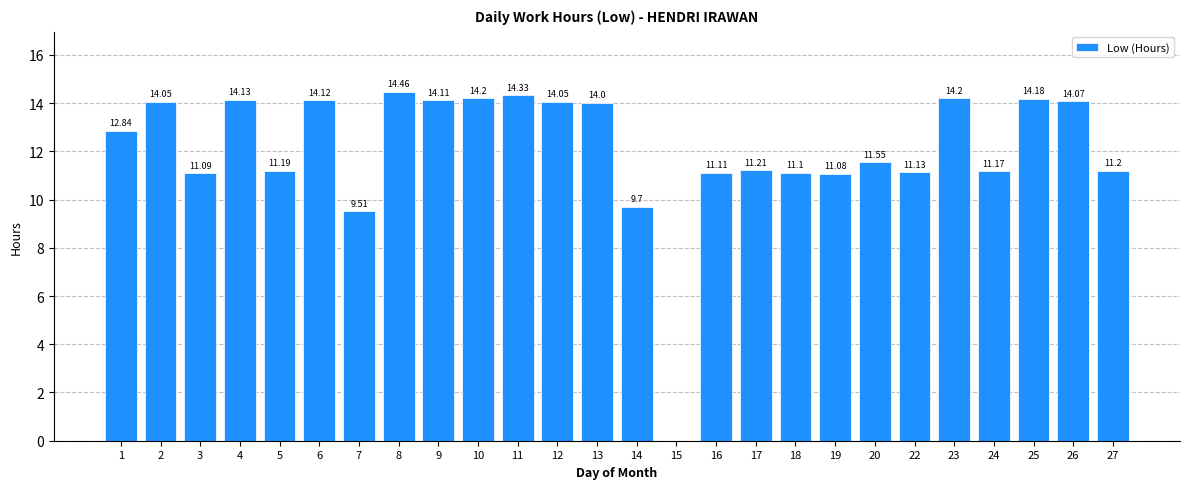

Reading right to left, transcribe all the data shown in this chart.

11.2	14.1	14.2	11.2	14.2	11.1	11.6	11.1	11.1	11.2	11.1	0.0	9.7	14.0	14.1	14.3	14.2	14.1	14.5	9.5	14.1	11.2	14.1	11.1	14.1	12.8